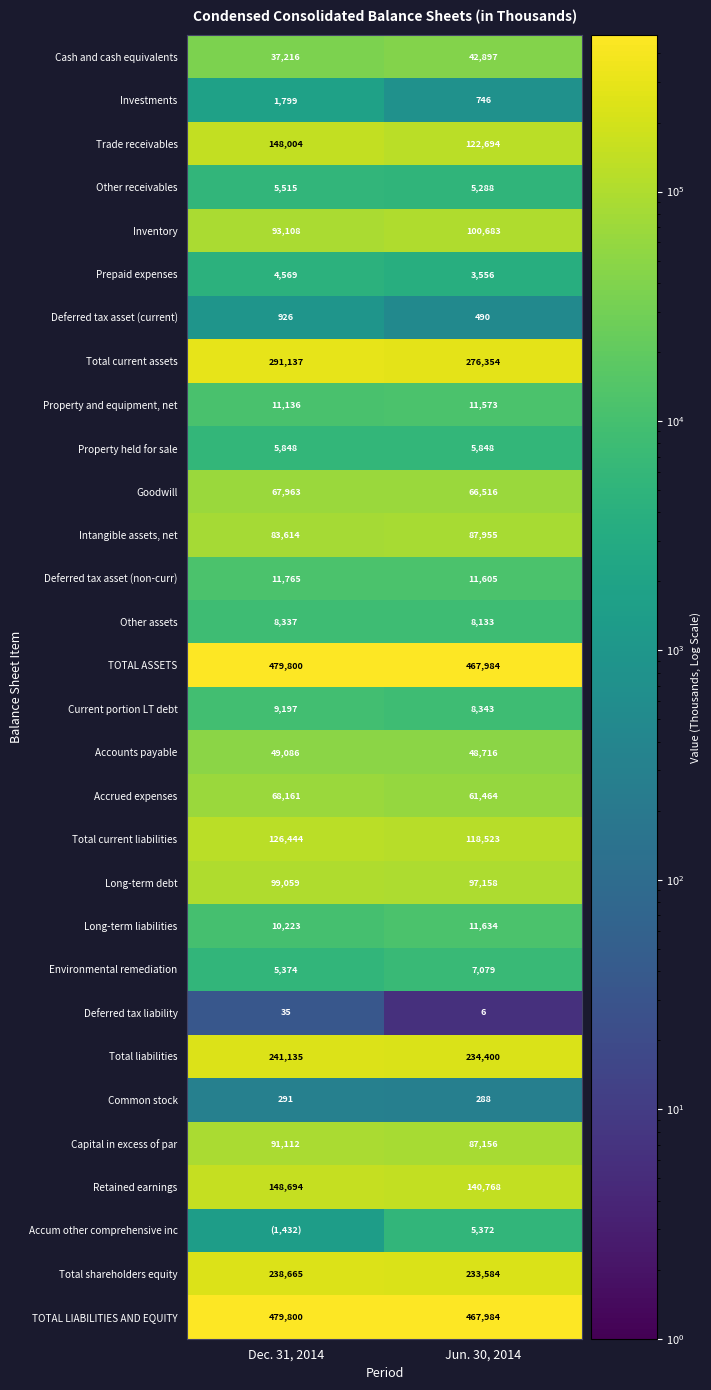

Count the number of data series in this chart.

30